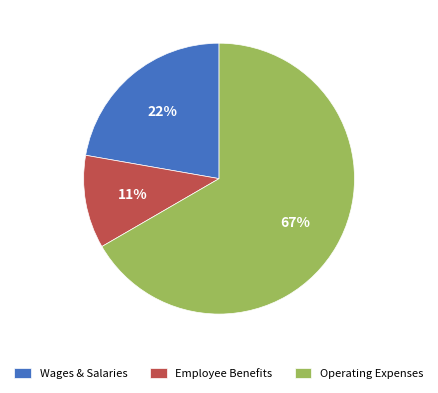

Count the number of slices in the pie.

3